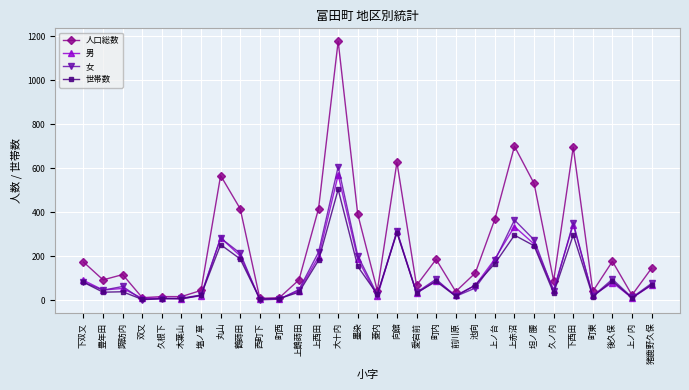

After their last crossing, which series has the higher values: 世帯数 or 男?

世帯数